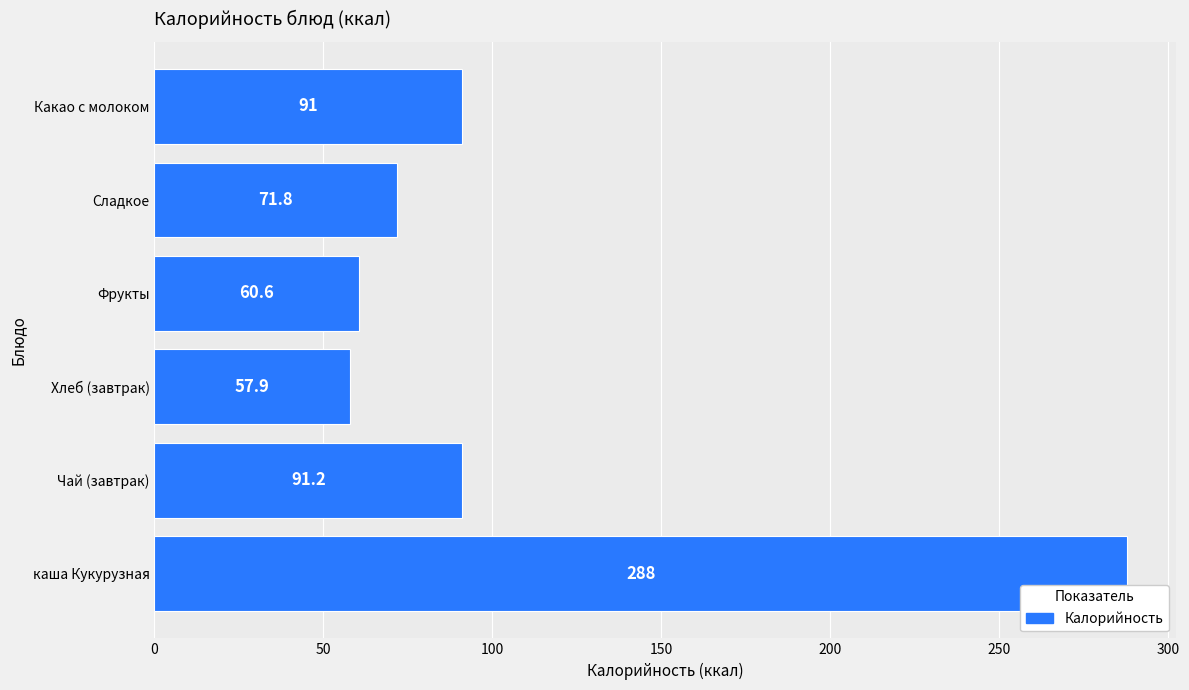

What is the average value?

110.1